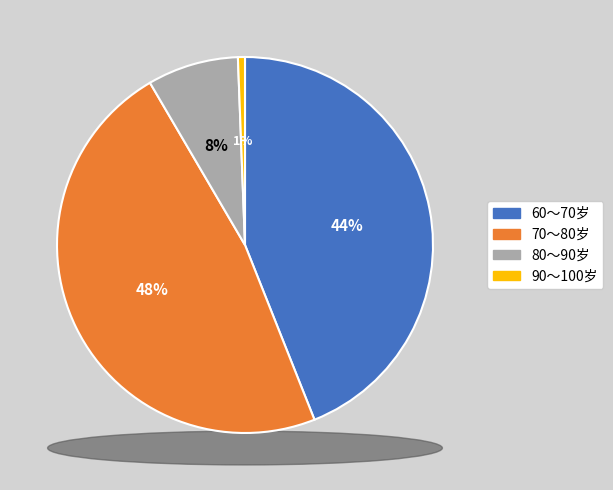

True or false: 60～70岁 accounts for 32% of the total.

False